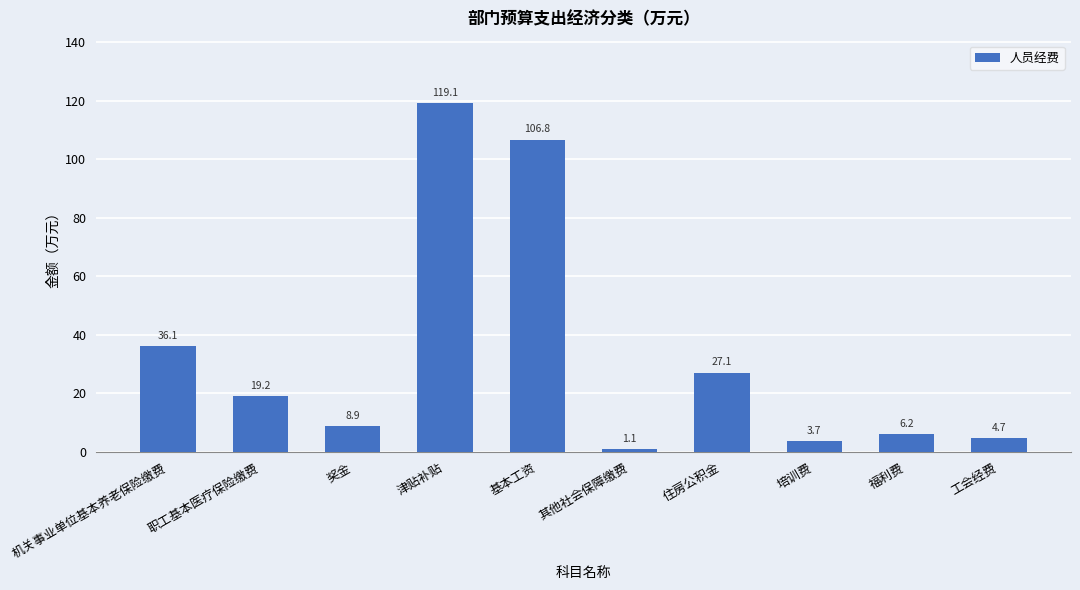

What is the sum of the values at 津贴补贴 and 住房公积金?

146.3